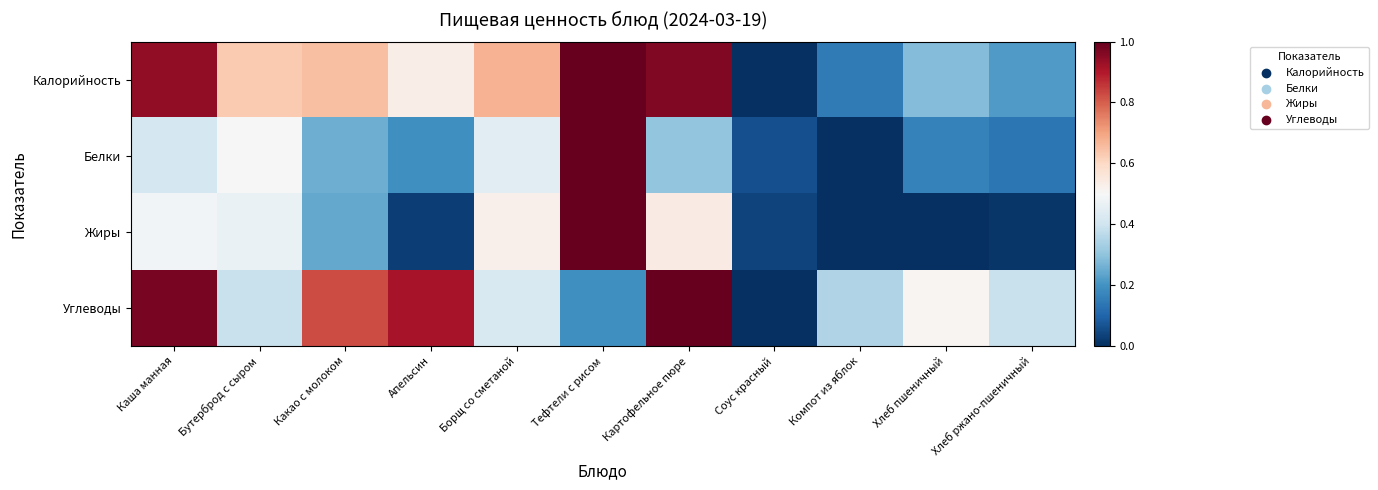

What is the difference between the highest and lowest values at Борщ со сметаной?

0.3